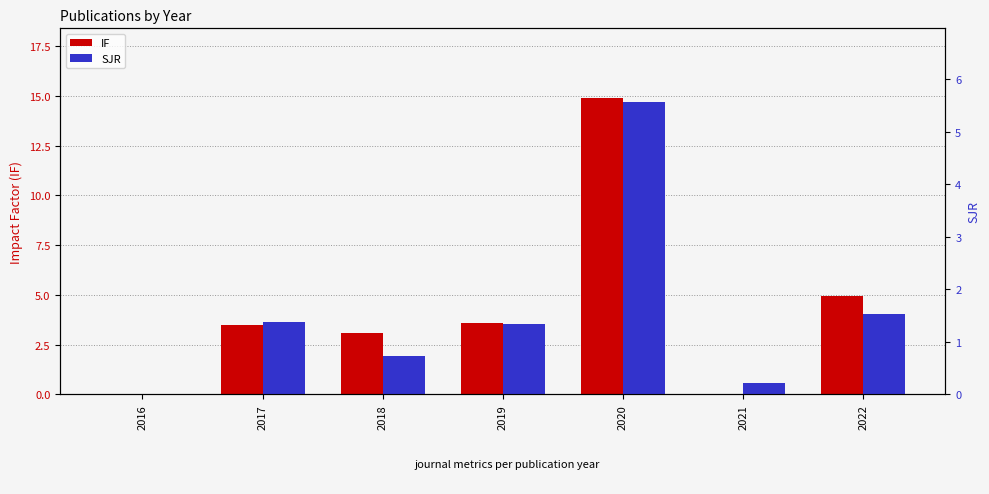

The value of SJR at 2019 is 2.1. True or false?

False